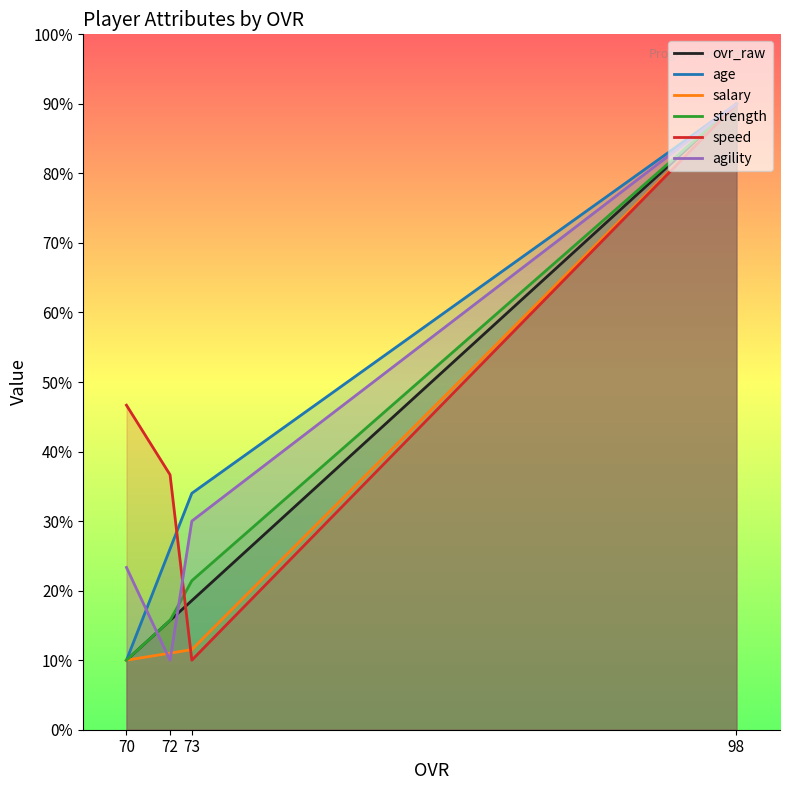

Where is the first local minimum for agility?

72